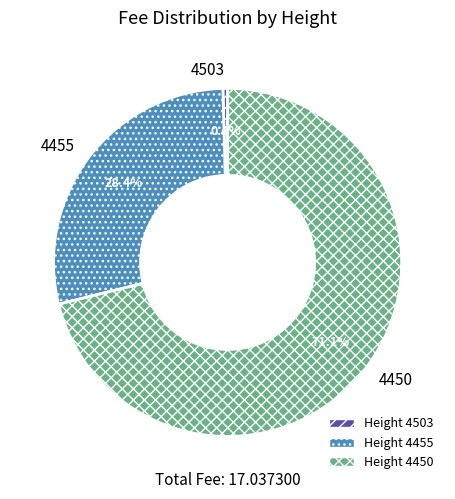

Approximately how many times larger is the value at Height 4450 compared to Height 4455?

2.5